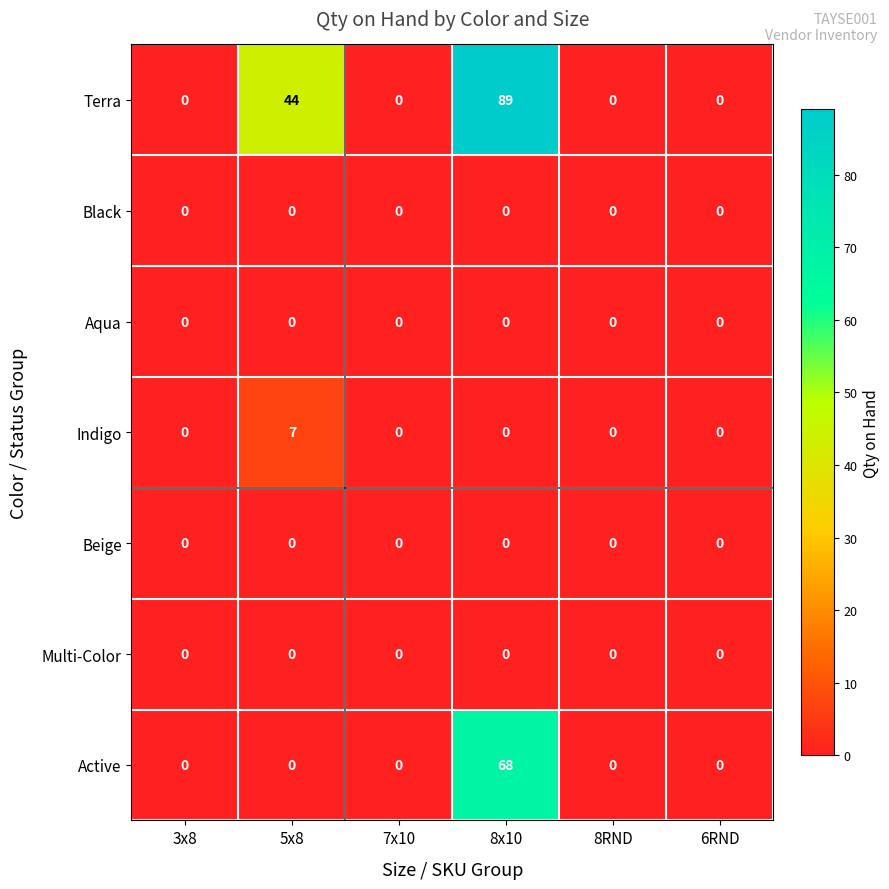

What is the maximum value shown in the chart?

89